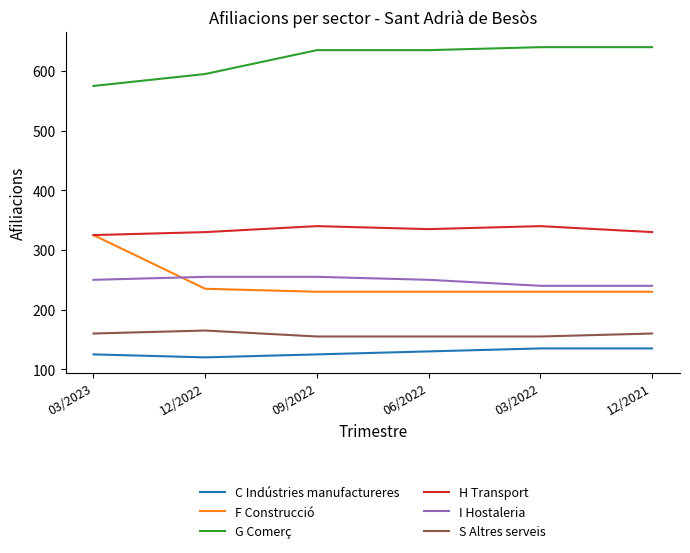

What is the average value of the G Comerç series?

620